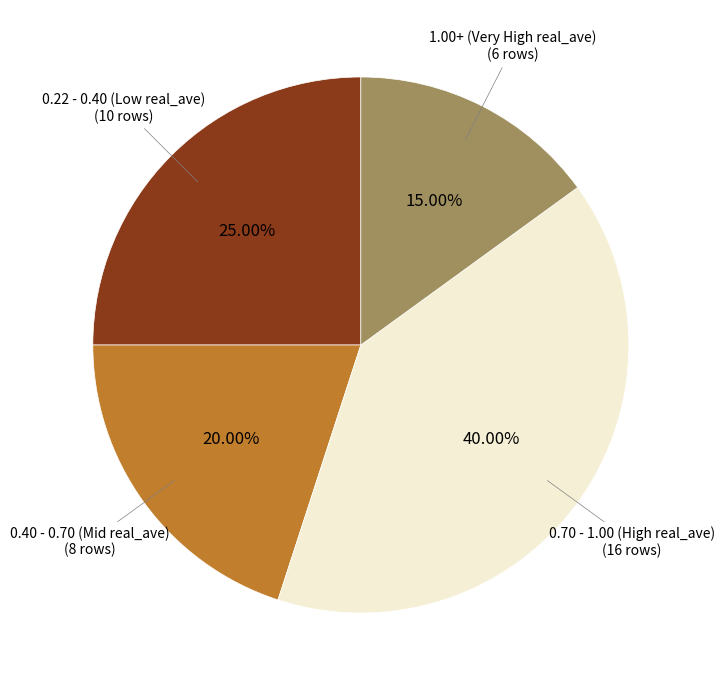

Does any single category account for the majority?

No